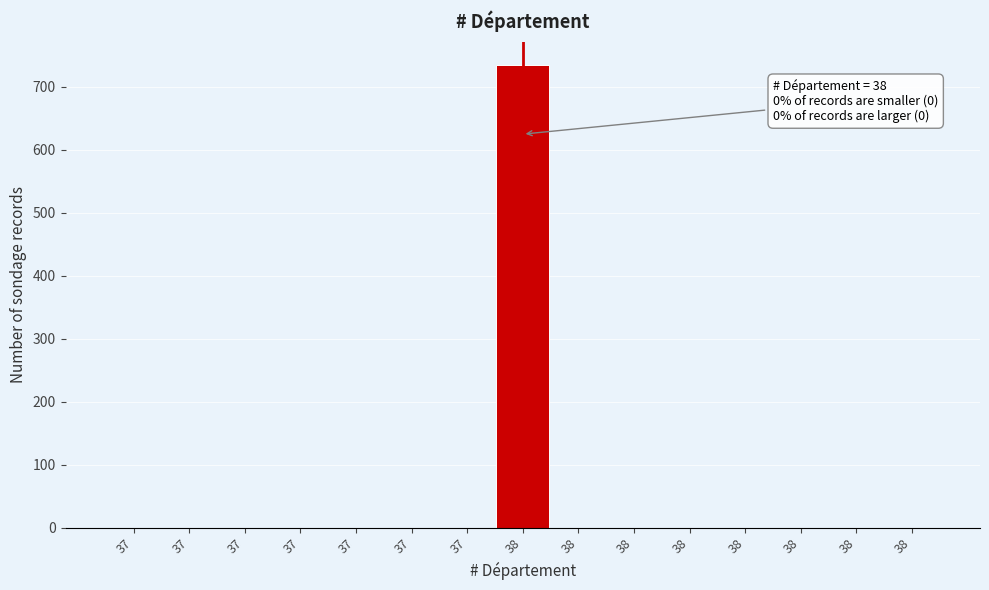

How many series are shown in this chart?

1